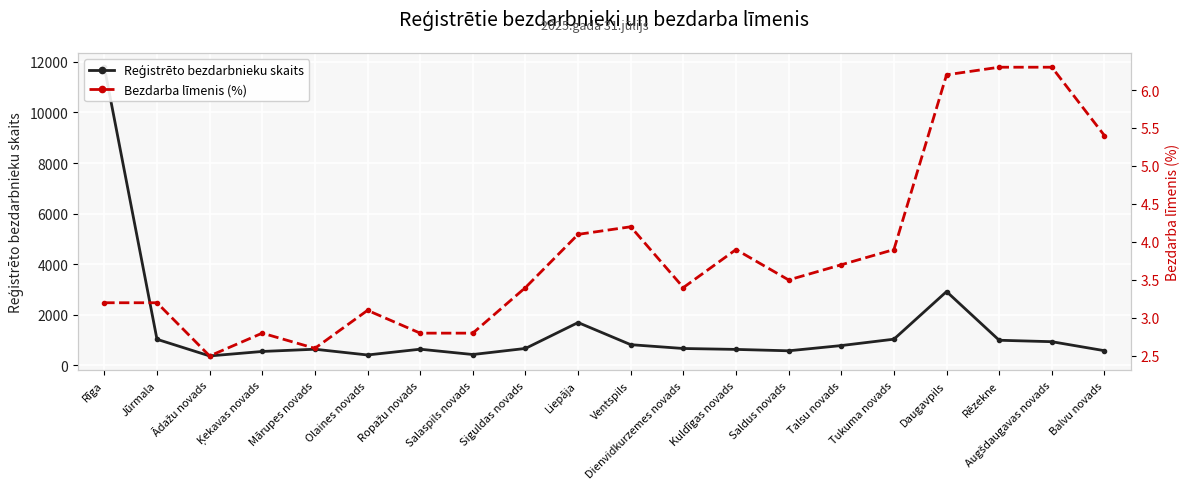

Where is the first local minimum for Reģistrēto bezdarbnieku skaits?

Ādažu novads